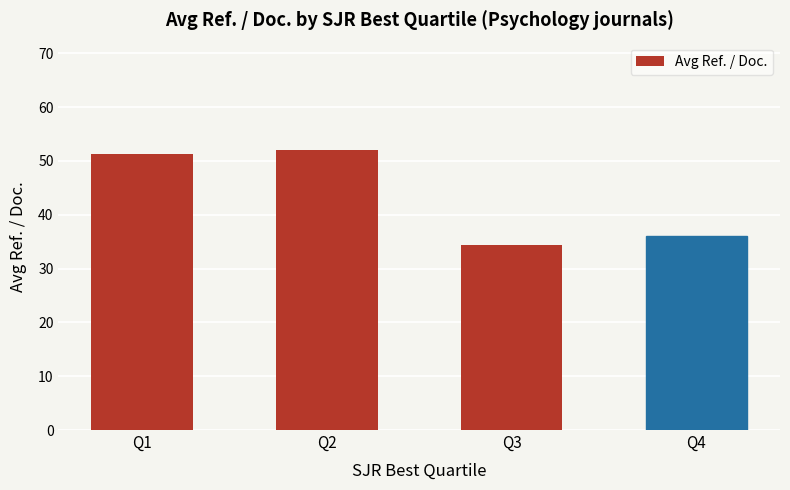

Reading left to right, extract all data points from this chart.

51.3	52.0	34.4	36.1